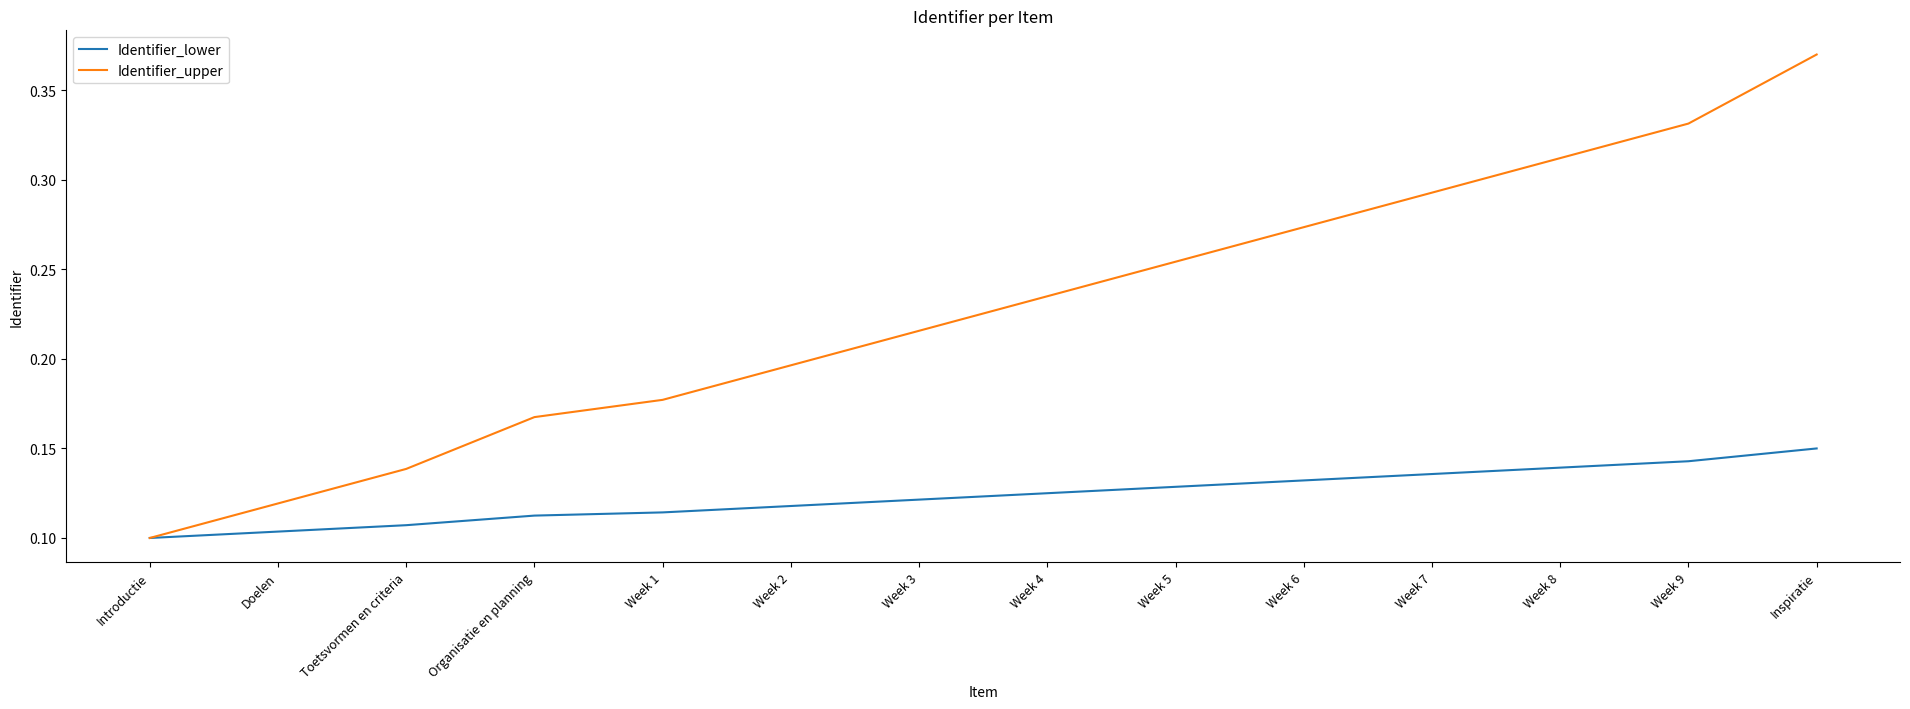

What position from the left is Week 8?

12